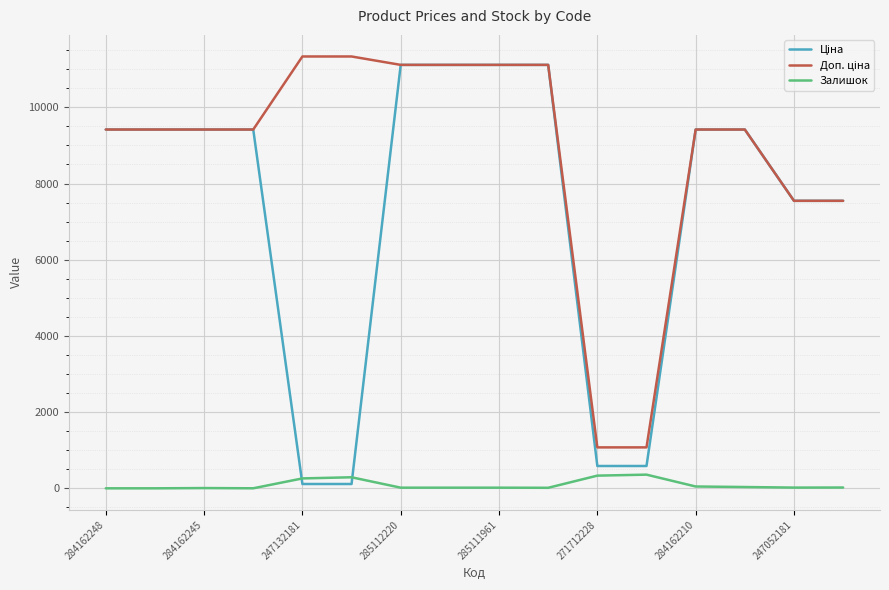

What is the value of the Доп. ціна point at the 7th from the left?

11113.6